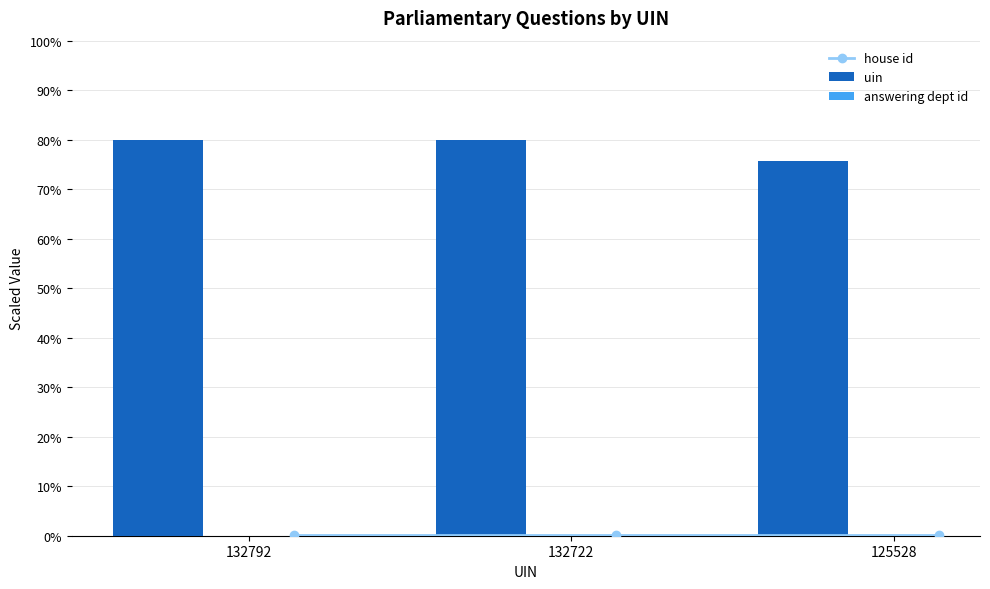

True or false: uin has a value of 110.7 at 125528.

False